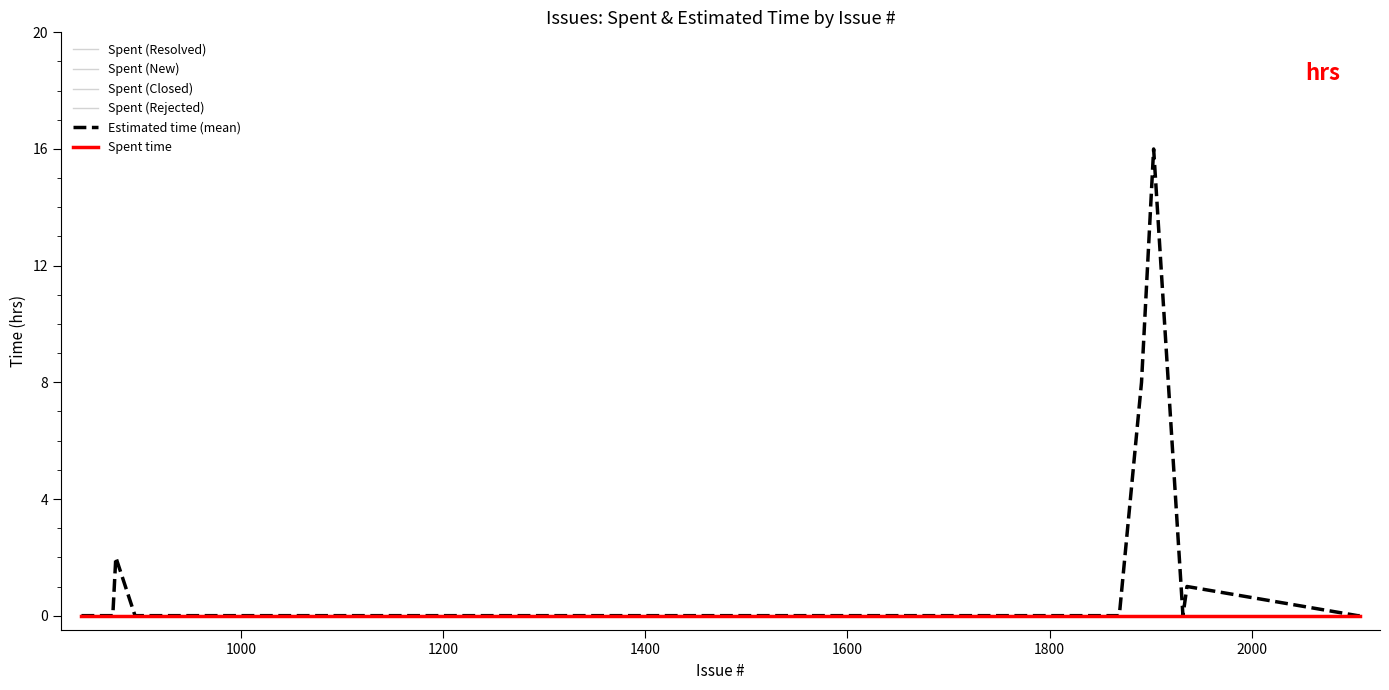

The value of Spent time (hrs) at 911 is 0. True or false?

True